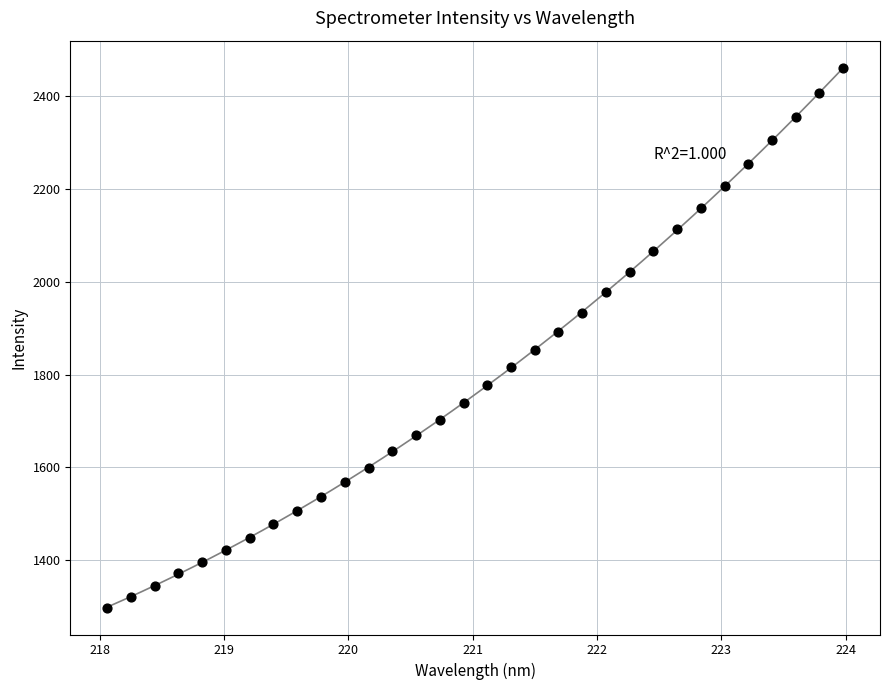

What is the range of X values (max minus min)?

5.9